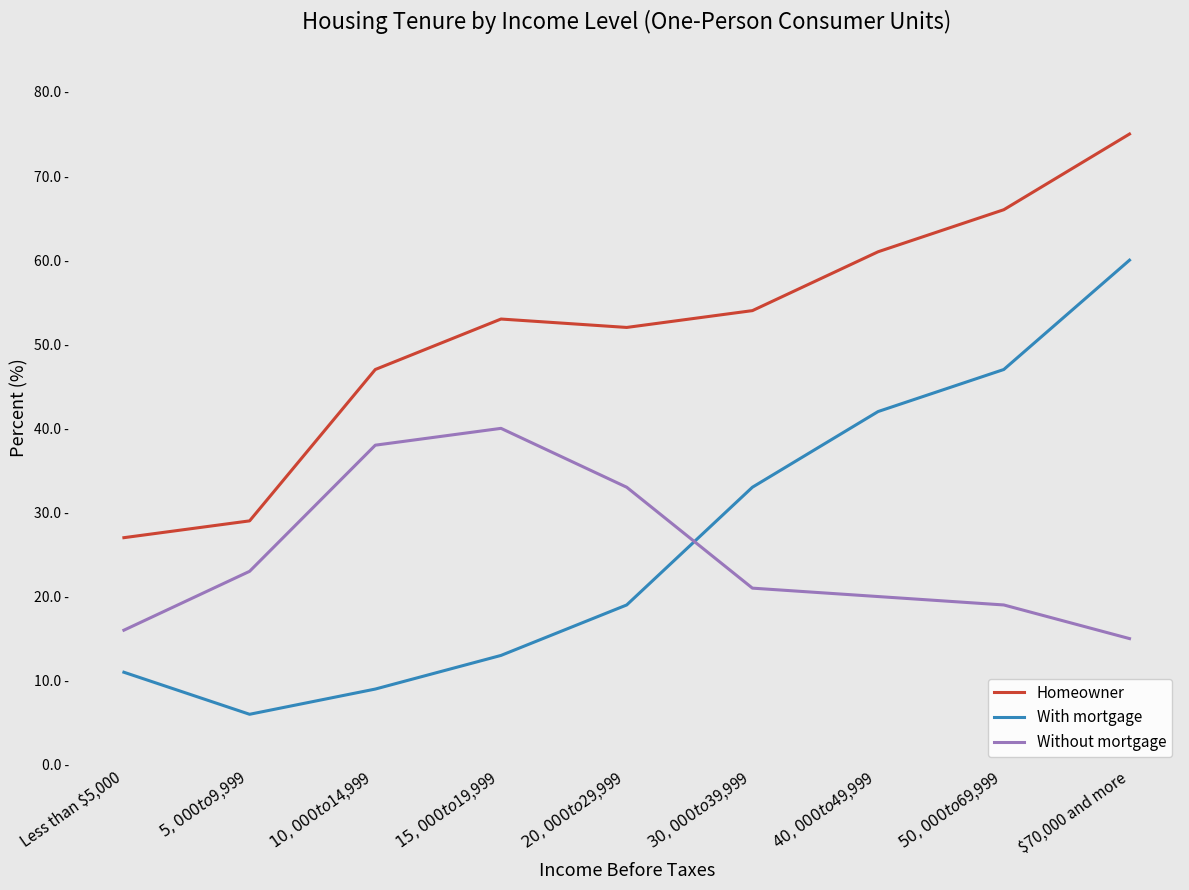

True or false: Homeowner and With mortgage intersect in this chart.

False